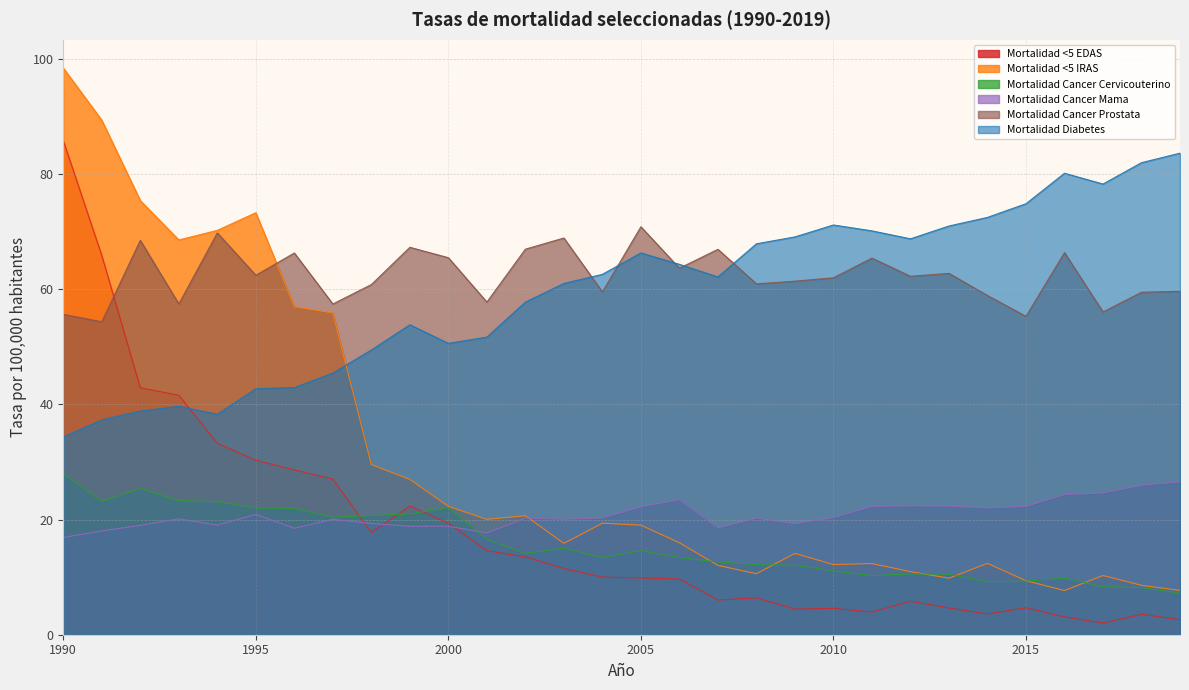

Which category has the highest value across all series?

1990